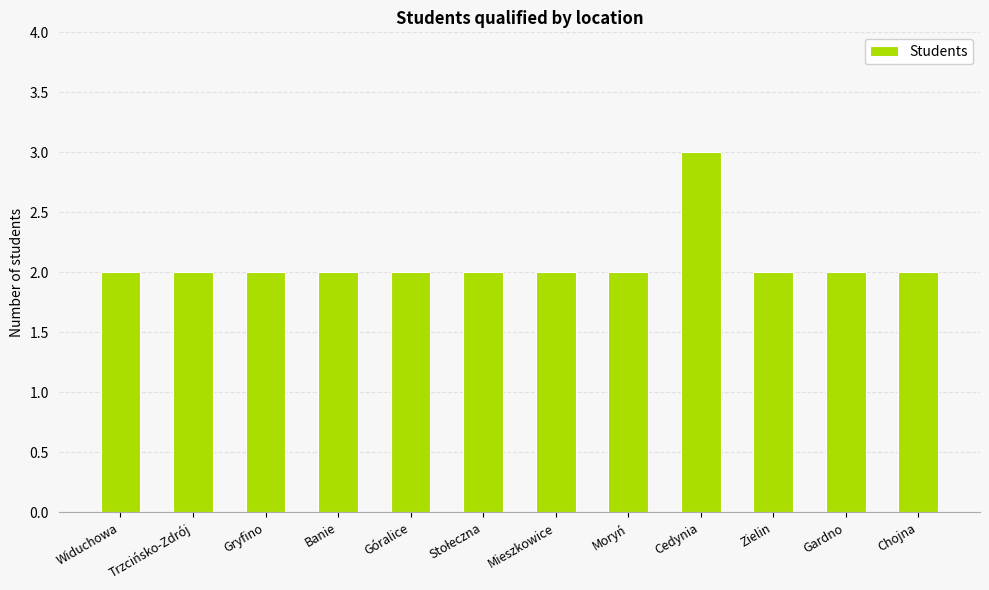

Reading left to right, what are all the values shown in this chart?

2	2	2	2	2	2	2	2	3	2	2	2